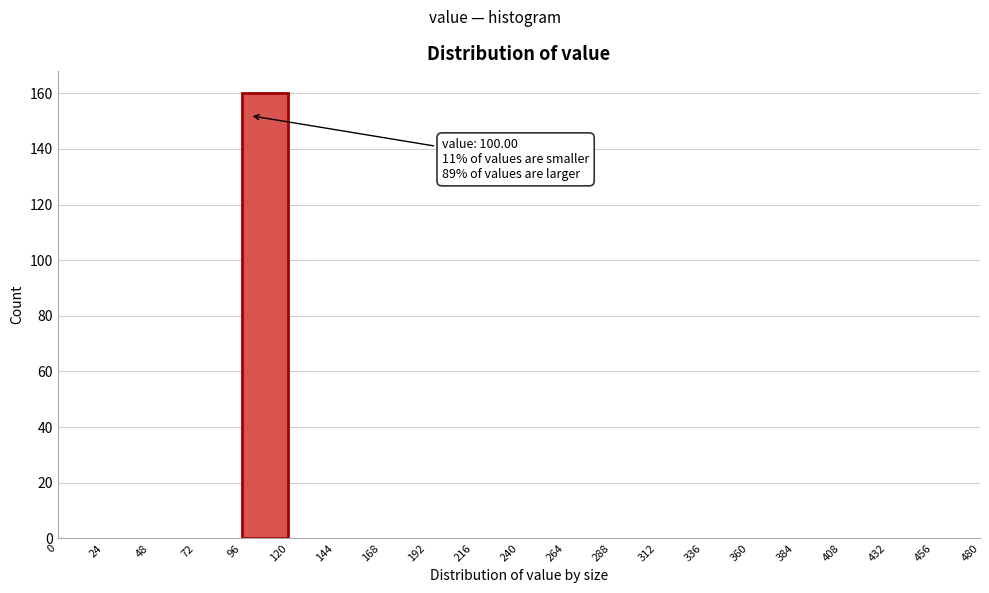

Which range on the x-axis has the tallest bar?

96 to 120